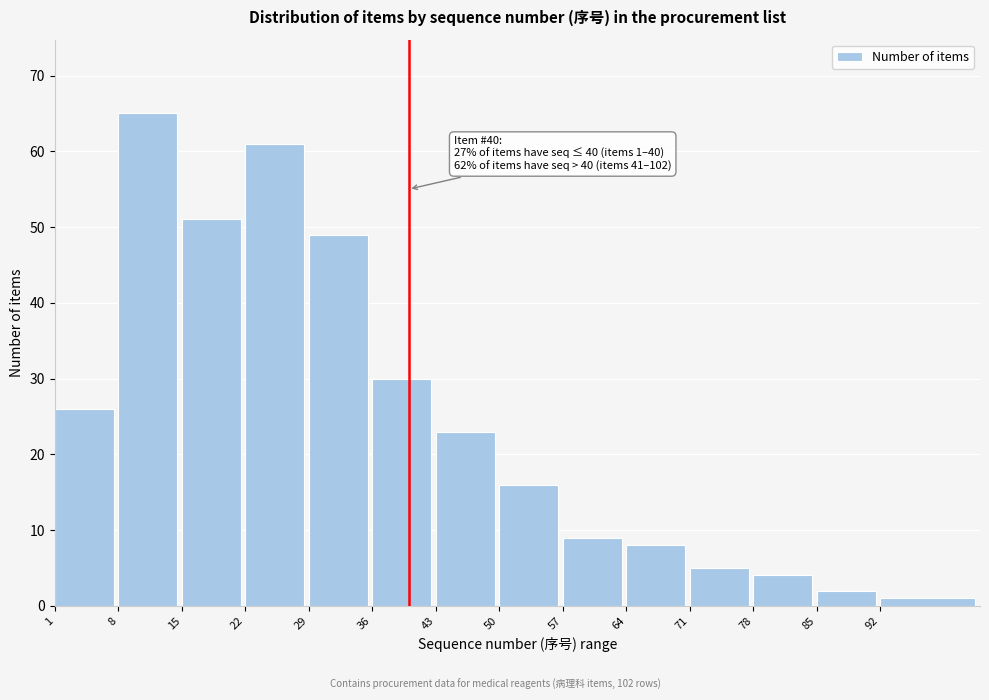

Reading left to right, transcribe all the data shown in this chart.

26	65	51	61	49	30	23	16	9	8	5	4	2	1